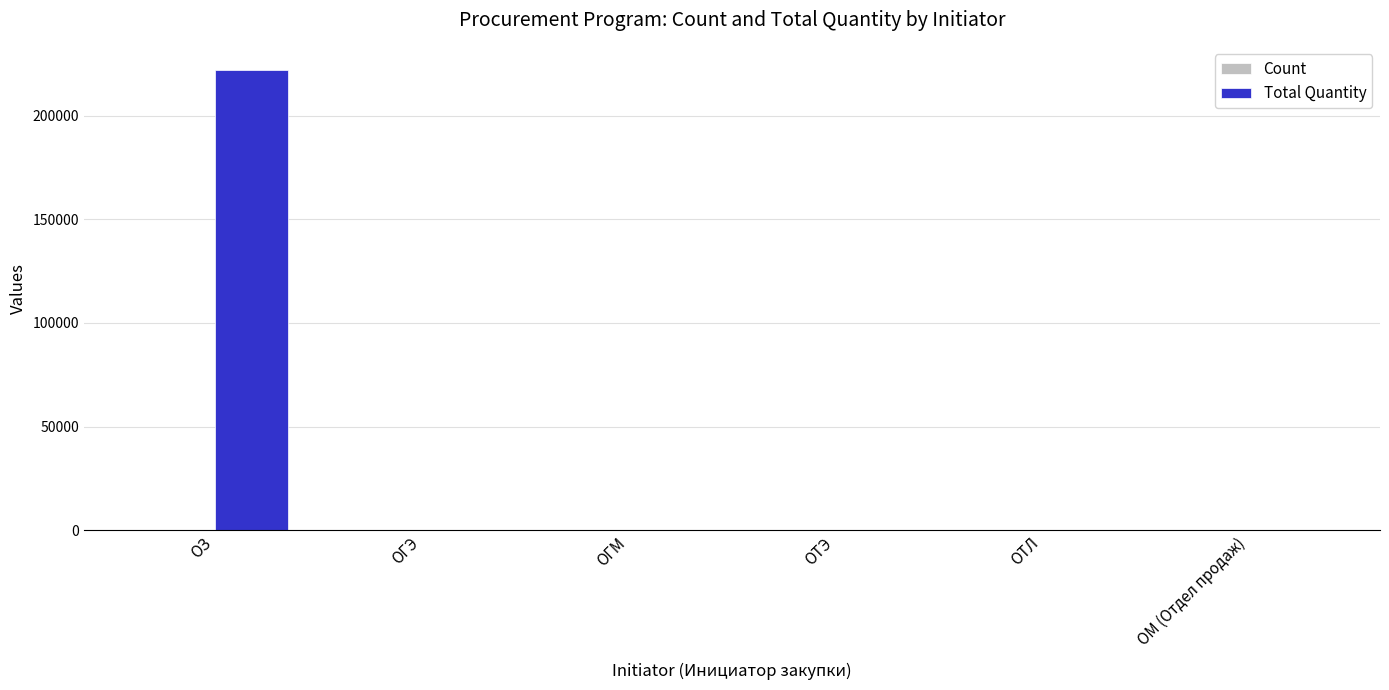

Which series has the largest total across all categories?

Total Quantity